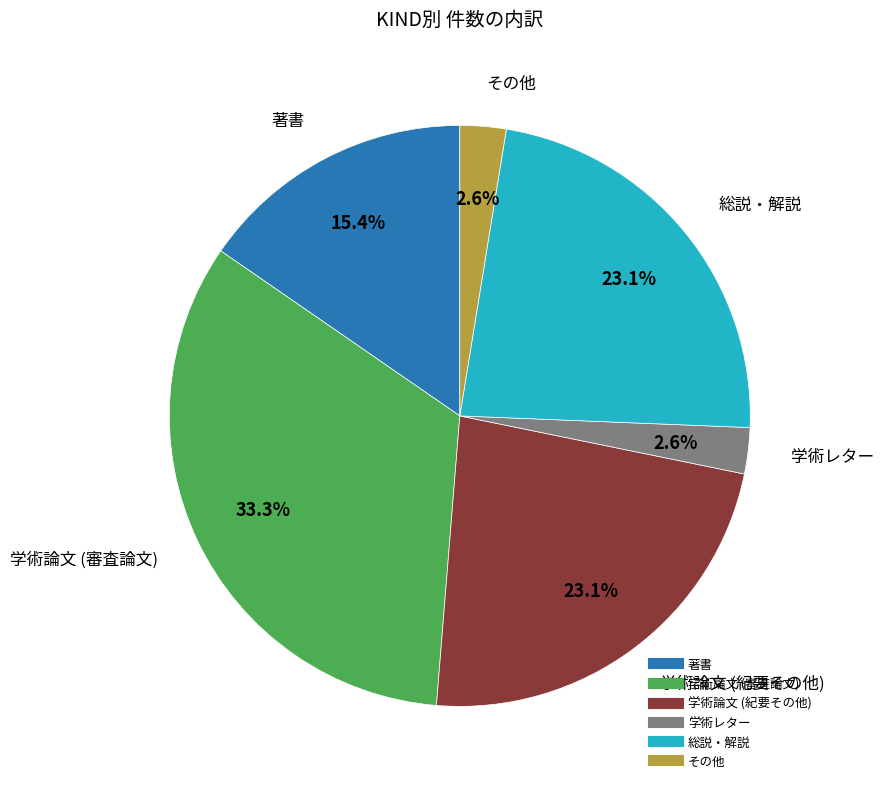

The 学術レター slice represents 16% of the pie. True or false?

False